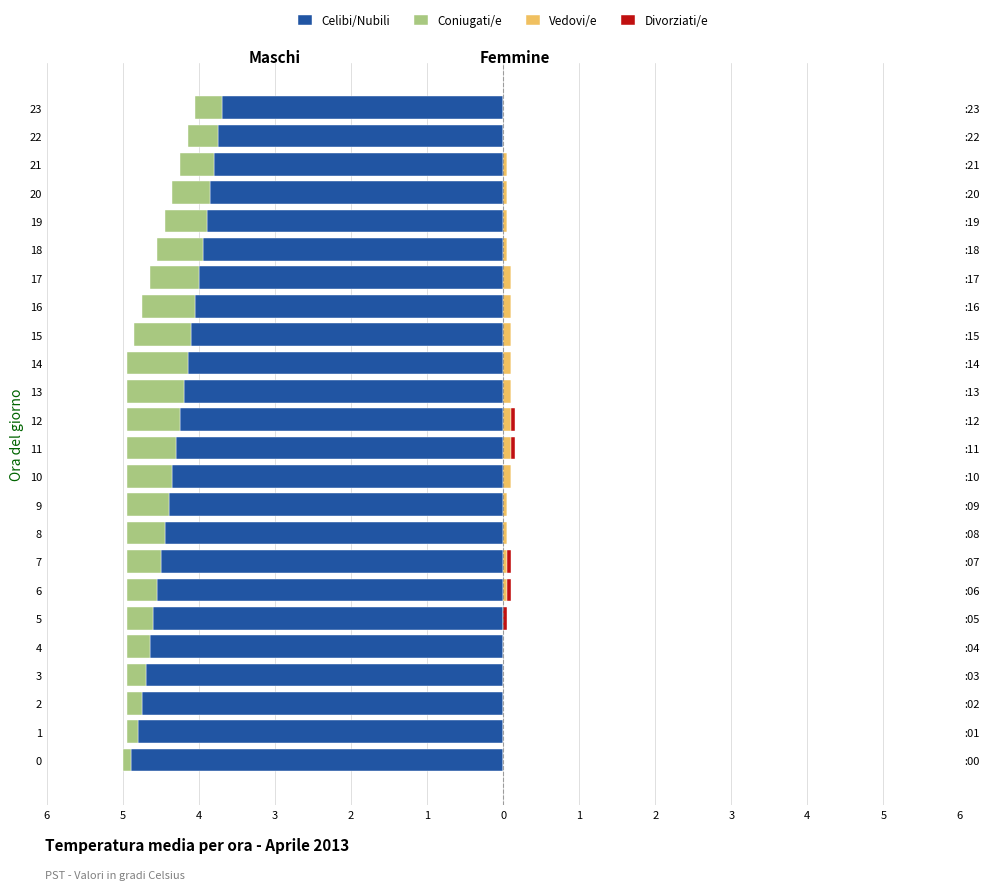

What is the total value across all series at 6?

-4.9